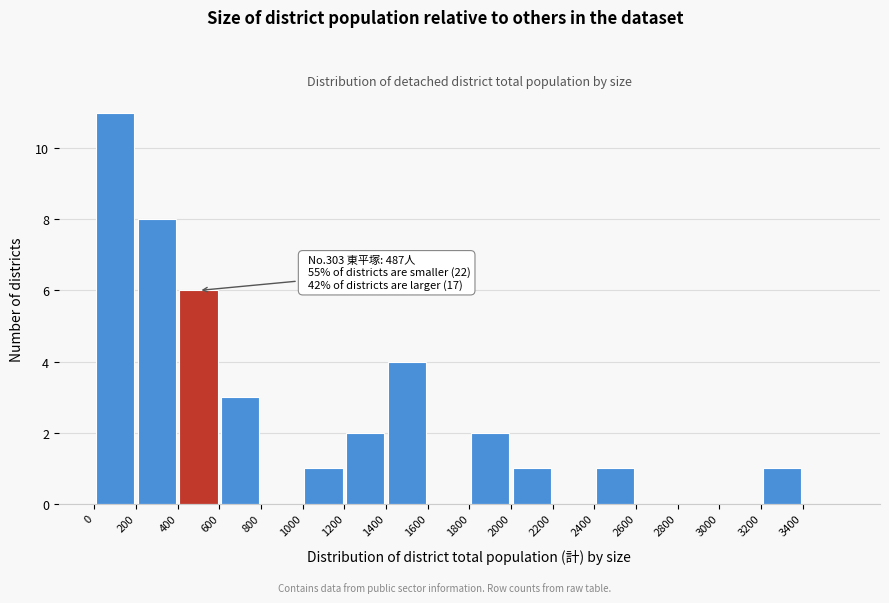

Which range on the x-axis has the tallest bar?

0 to 200